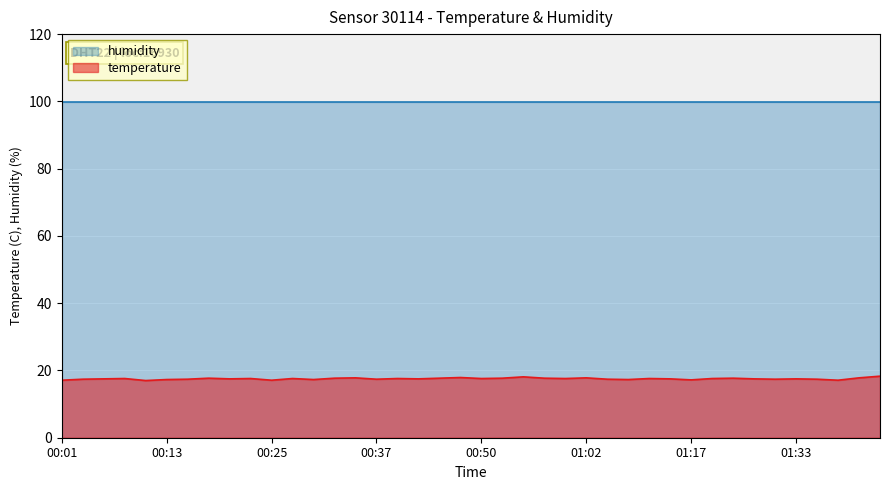

What is the label of the 27th point from the left?

01:04